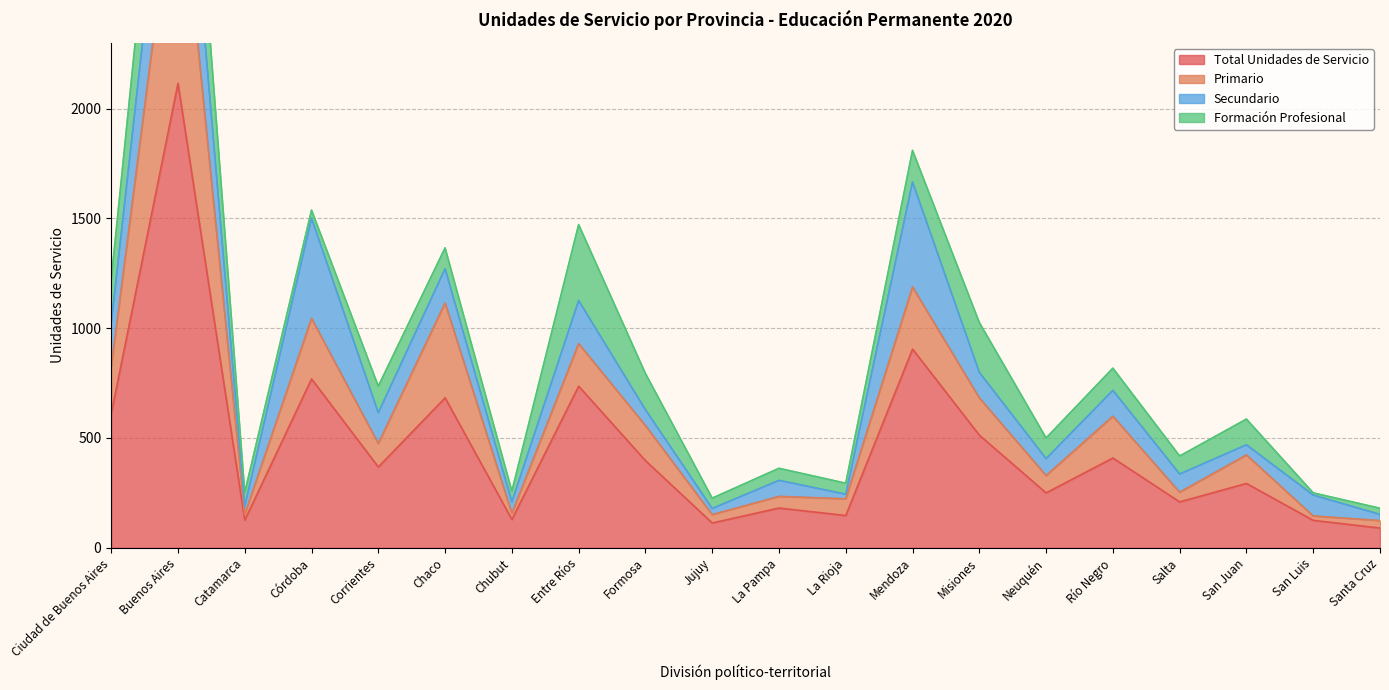

What is the sum of all Total Unidades de Servicio values?

9168